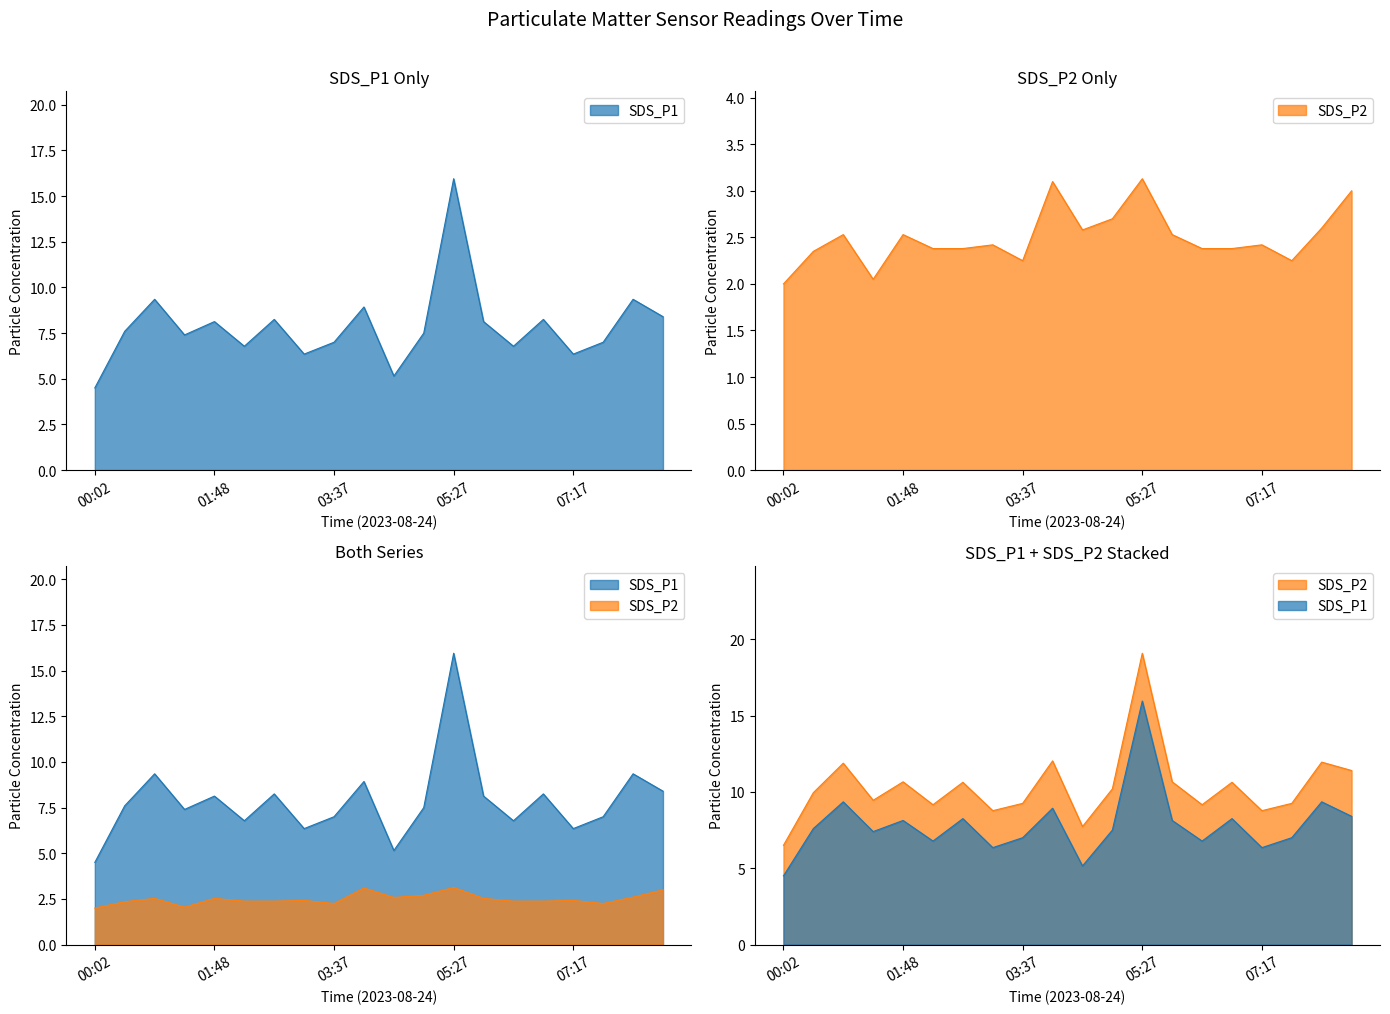

Reading right to left, extract all data points from this chart.

SDS_P1: 08:40=8.4	08:12=9.3	07:45=7.0	07:17=6.3	06:50=8.2	06:22=6.8	05:55=8.1	05:27=15.9	05:00=7.5	04:32=5.2	04:05=8.9	03:37=7.0	03:10=6.3	02:42=8.2	02:15=6.8	01:48=8.1	01:20=7.4	00:55=9.3	00:28=7.6	00:02=4.5
SDS_P2: 08:40=3.0	08:12=2.6	07:45=2.2	07:17=2.4	06:50=2.4	06:22=2.4	05:55=2.5	05:27=3.1	05:00=2.7	04:32=2.6	04:05=3.1	03:37=2.2	03:10=2.4	02:42=2.4	02:15=2.4	01:48=2.5	01:20=2.0	00:55=2.5	00:28=2.4	00:02=2.0